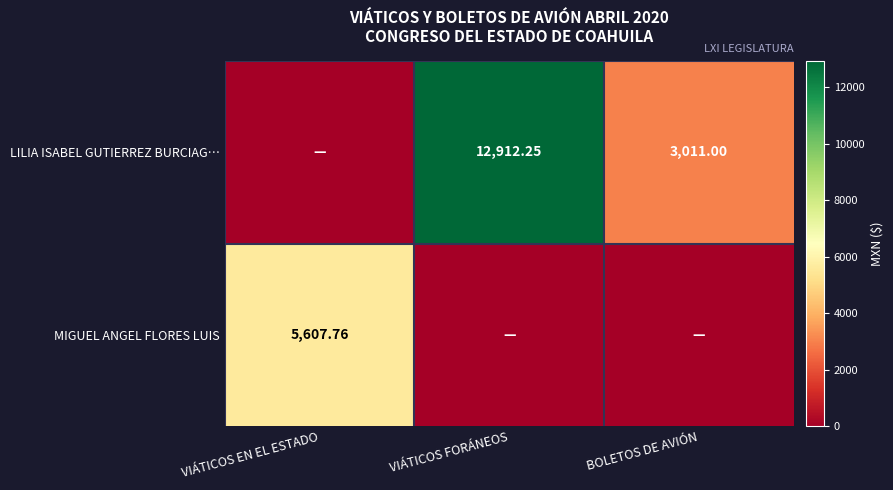

The MIGUEL ANGEL FLORES LUIS series shows 2112.8 at BOLETOS DE AVIÓN. True or false?

False